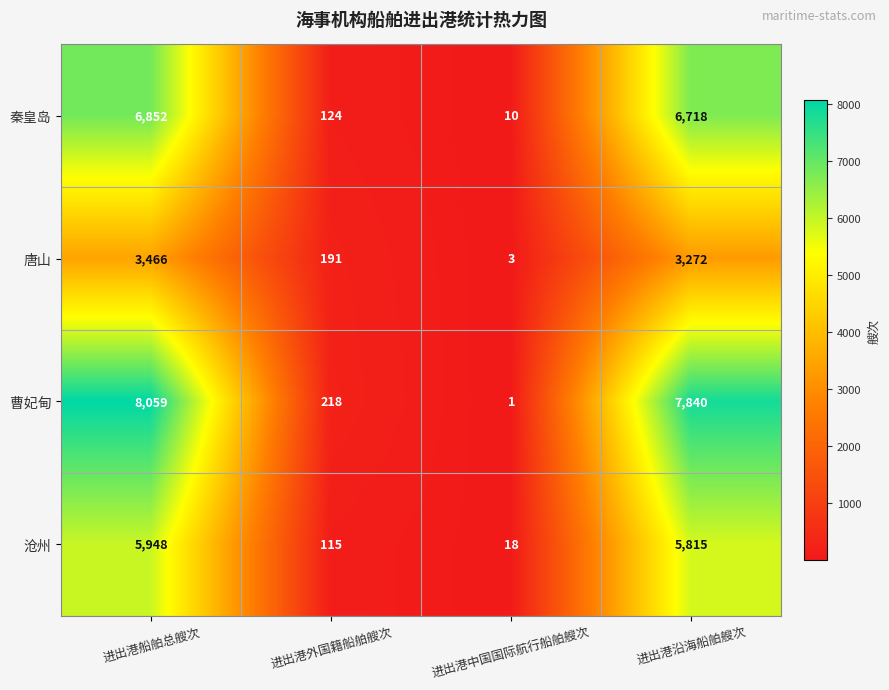

Rank the series at 进出港沿海船舶艘次 from highest to lowest value.

曹妃甸, 秦皇岛, 沧州, 唐山